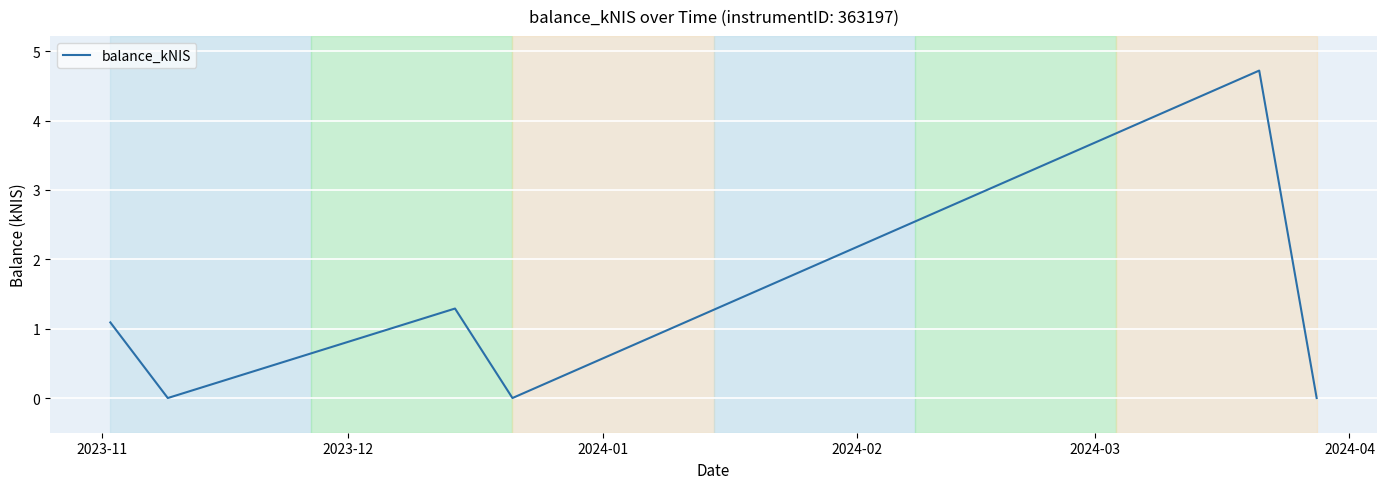

How many interior local peaks (higher than both neighbors) does the data have?

2